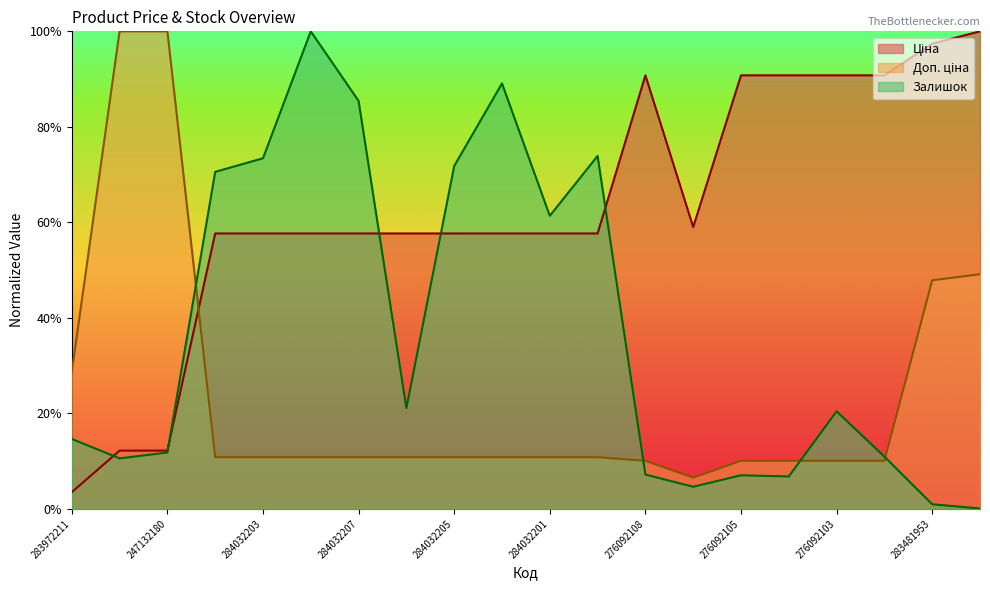

Which category has the lowest value in the Залишок series?

283451953